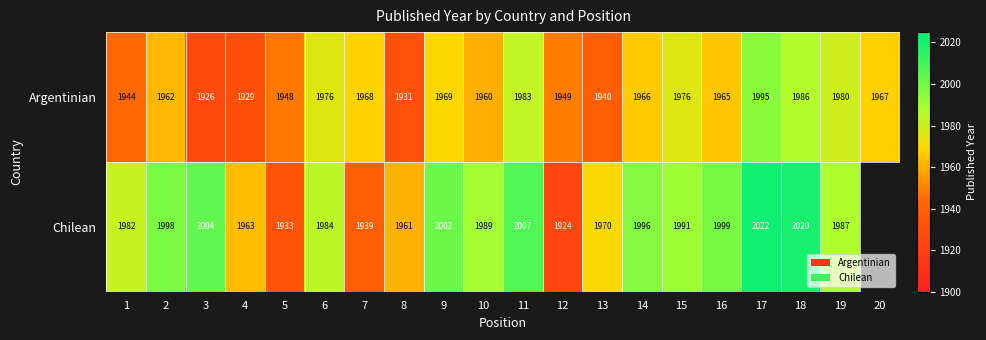

Count the number of data series in this chart.

2